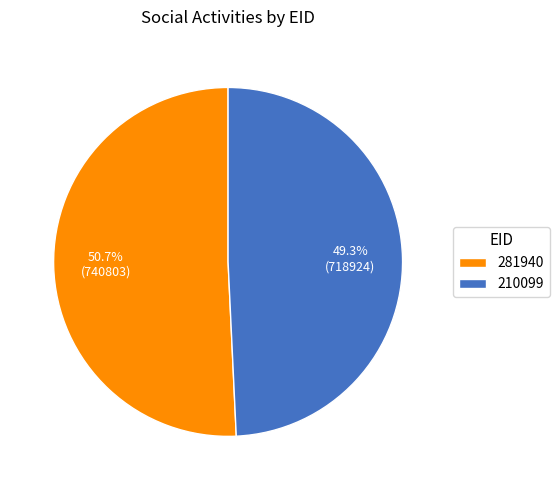

To the nearest percent, what is the combined percentage of 281940 and 210099?

100%